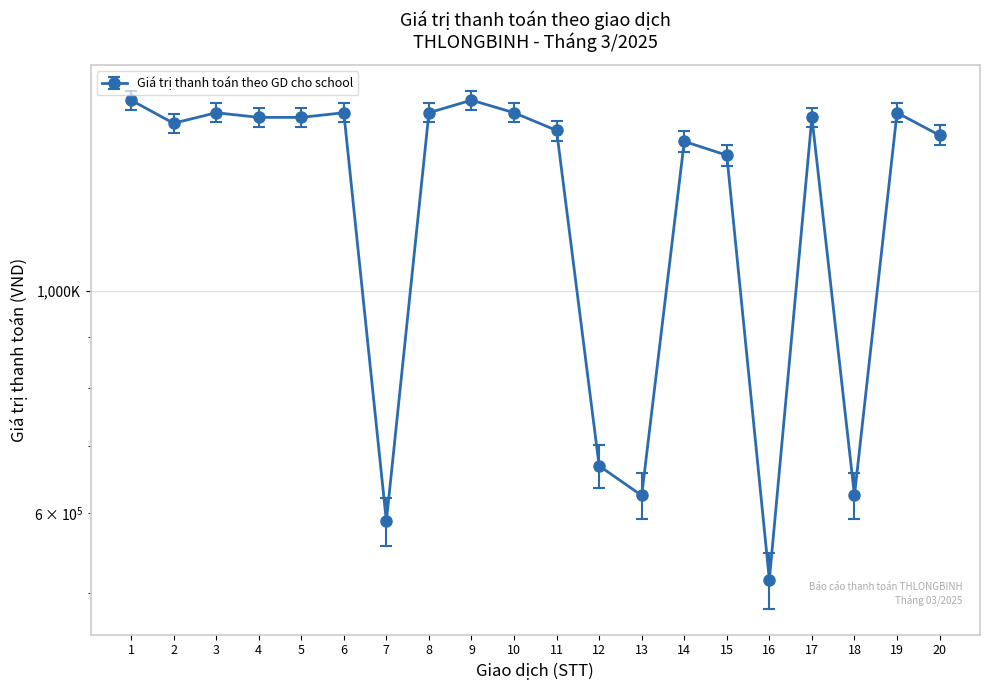

How many values exceed 1489000?

7